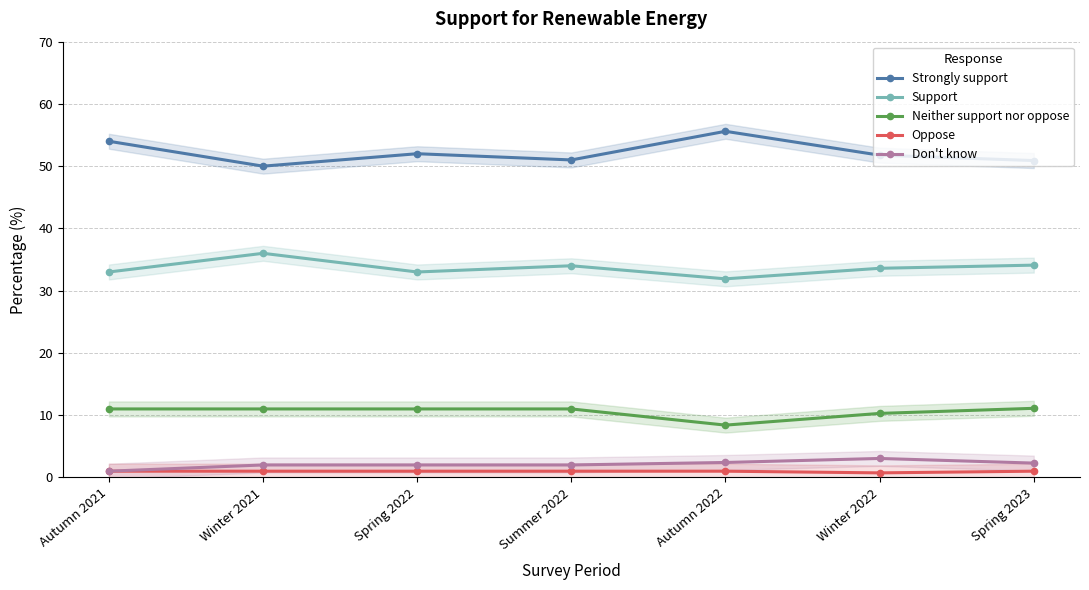

At Spring 2022, list the series in order from largest to smallest.

Strongly support, Support, Neither support nor oppose, Don't know, Oppose